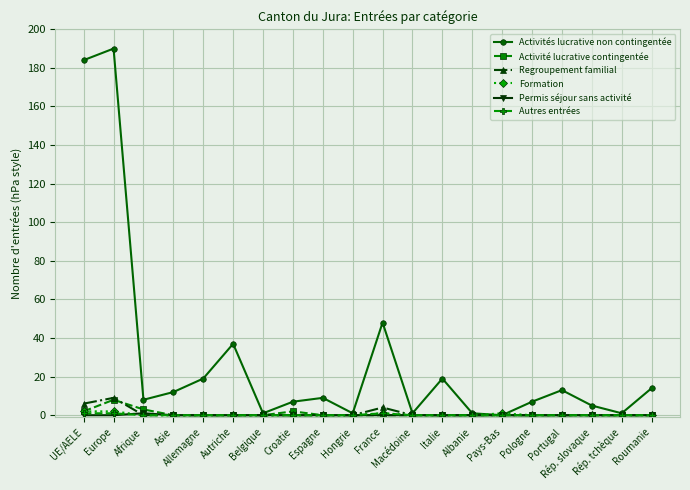

What is the difference between the highest and lowest values at Europe?

190